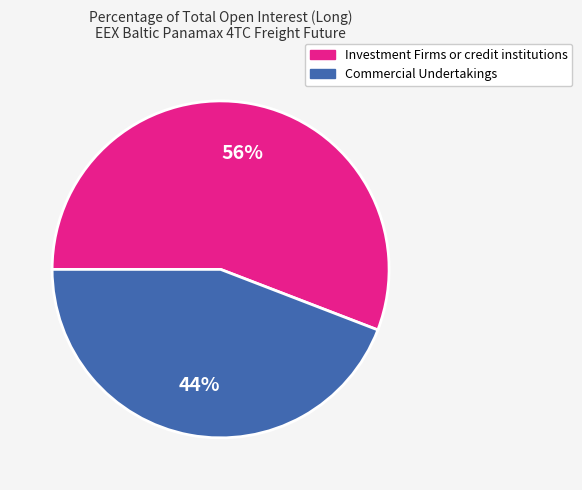

Combined, do Commercial Undertakings and Investment Firms or credit institutions account for over 50%?

Yes